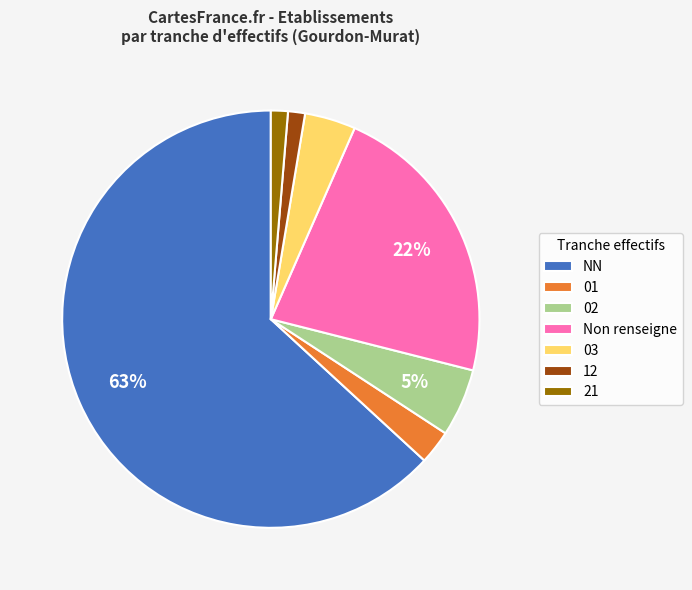

Which has a higher value, 03 or 01?

03